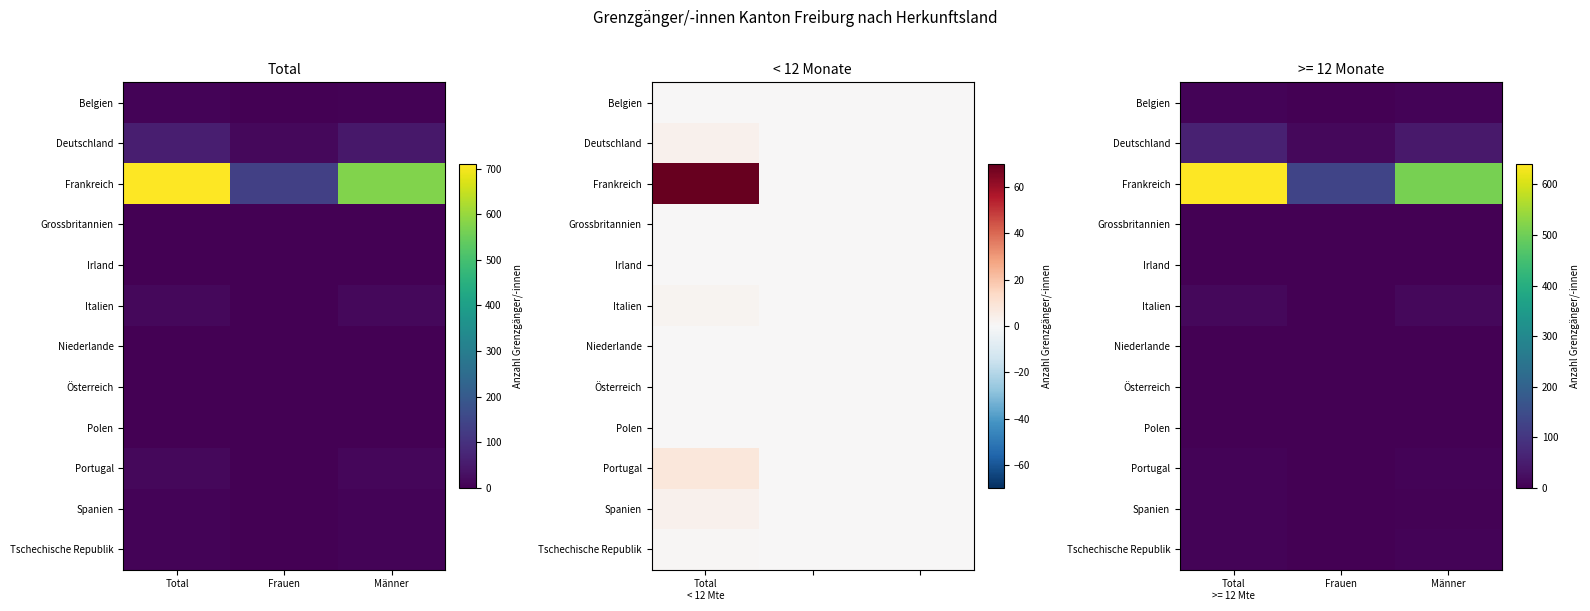

List the series in order of their peak value, lowest first.

Irland, Niederlande, Grossbritannien, Österreich, Polen, Spanien, Portugal, Tschechische Republik, Belgien, Italien, Deutschland, Frankreich